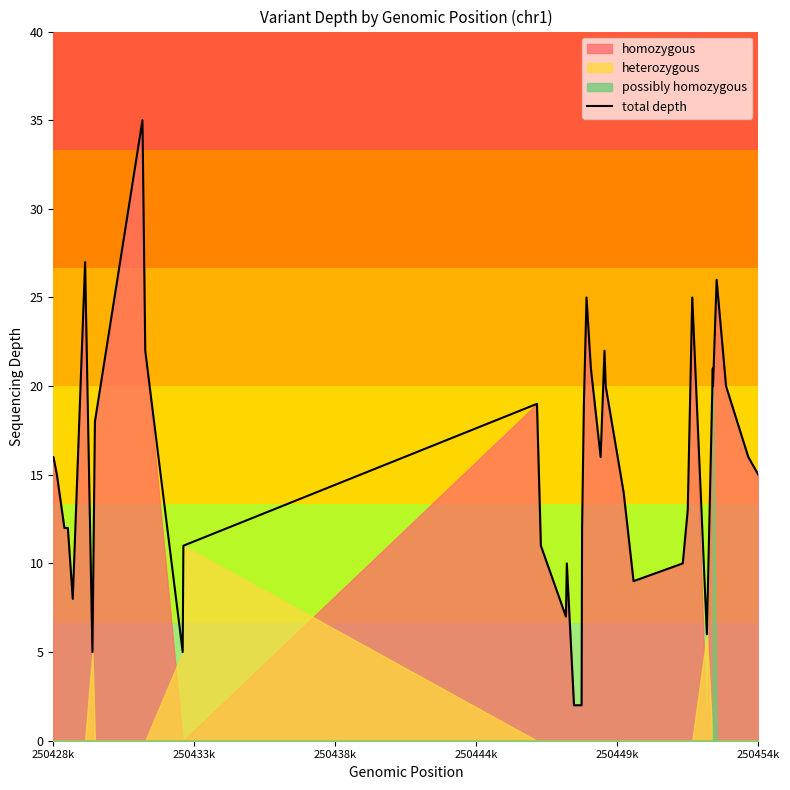

What is the maximum value for total depth?

35